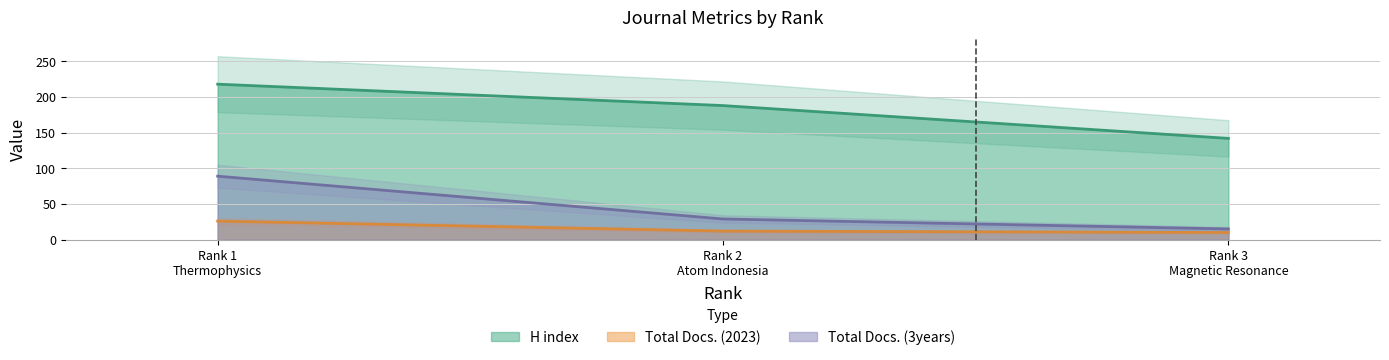

At how many categories does at least one series exceed 213?

1